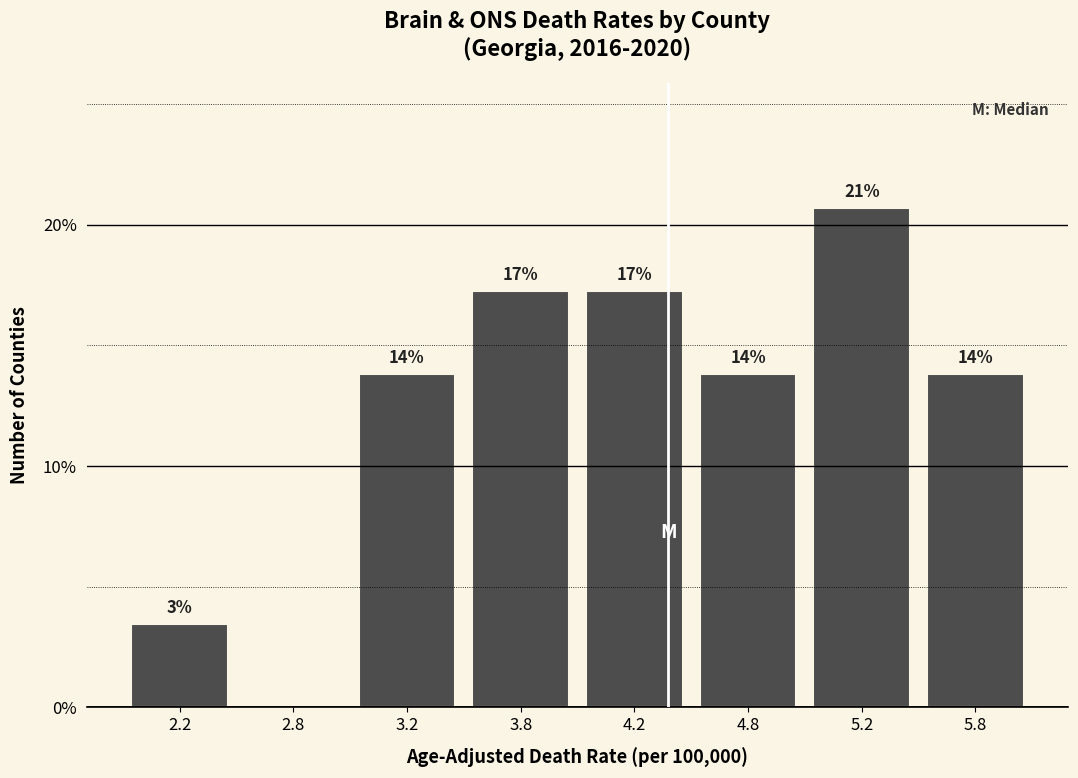

Are the bars horizontal?

No